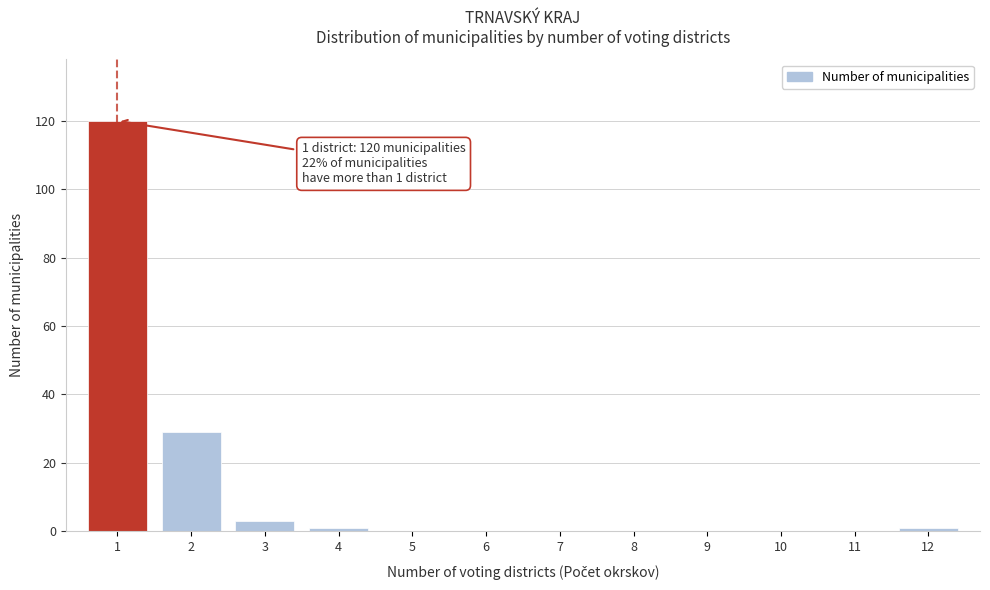

Reading left to right, list all the values displayed in this chart.

1=120	2=29	3=3	4=1	5=0	6=0	7=0	8=0	9=0	10=0	11=0	12=1